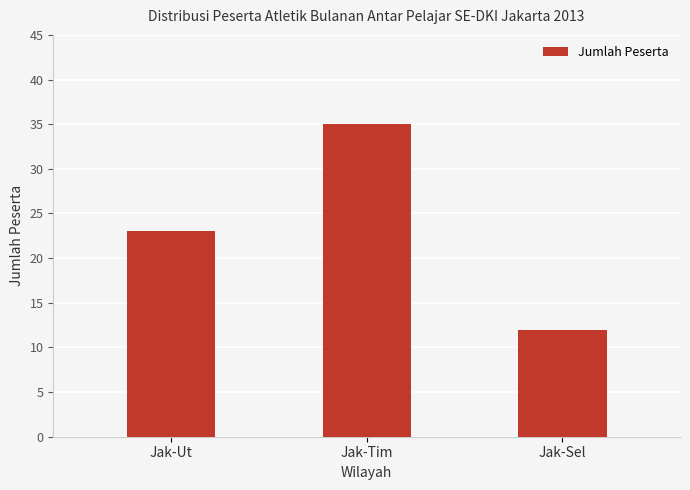

Which label corresponds to the largest value in the chart?

Jak-Tim